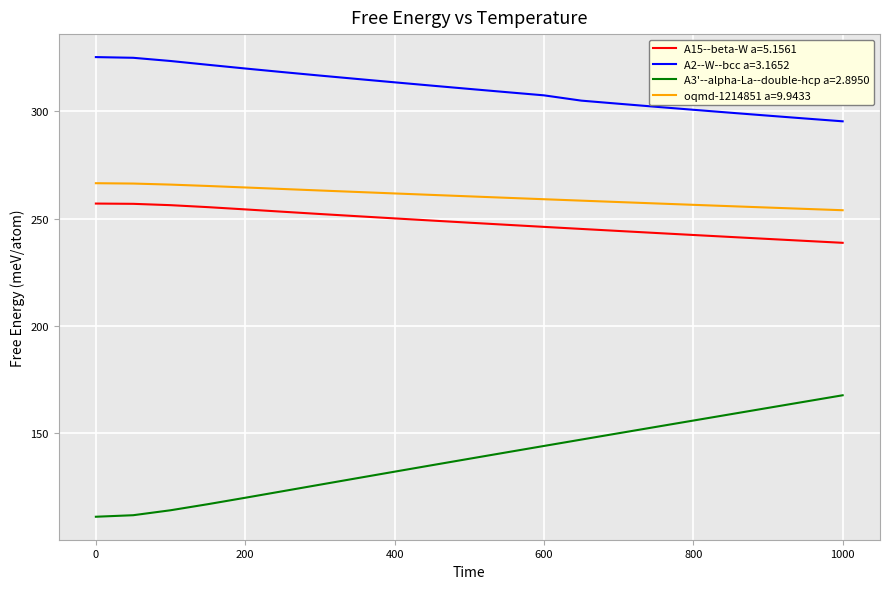

What is the difference between the maximum and minimum values in the A15--beta-W a=5.1561 series?

18.3